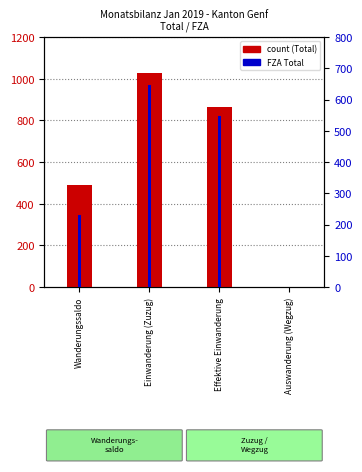

What is the total value across all series at Einwanderung (Zuzug)?

1674